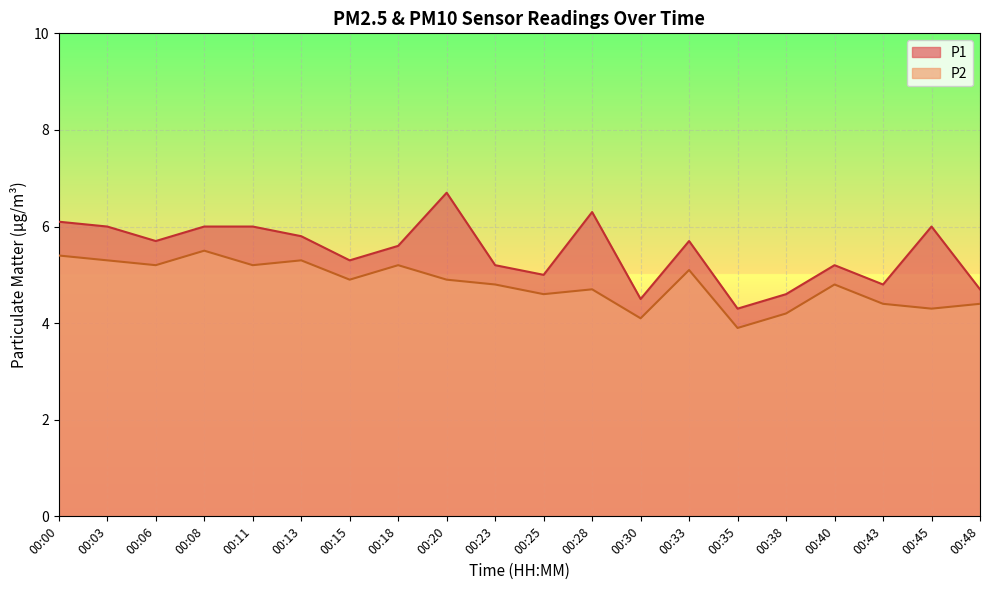

Which series has the widest spread of values?

P1